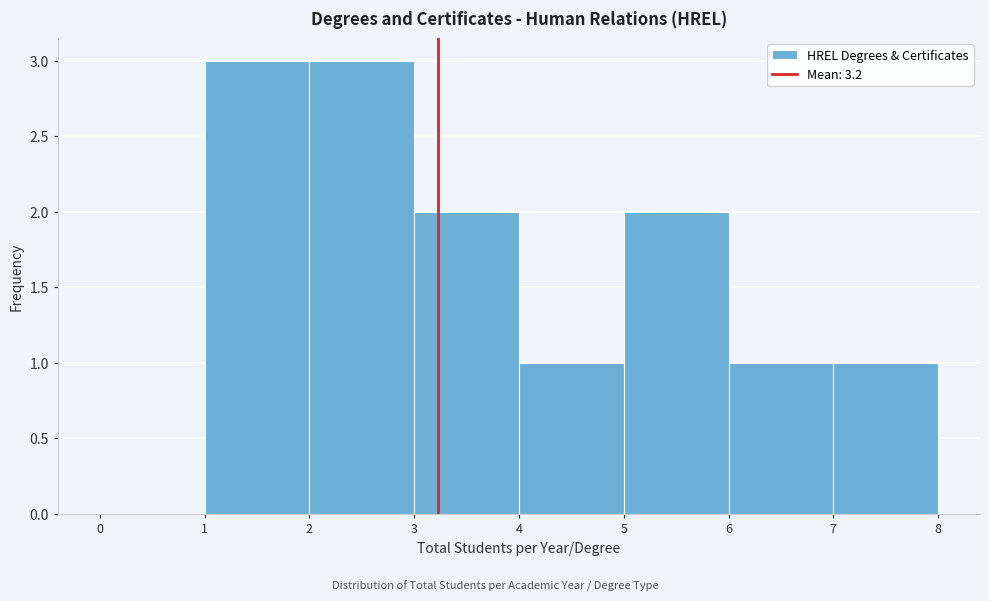

What is the height of the bar covering 2 to 3 on the x-axis? The values are not printed on the chart, so give them approximately, as read against the axis.

3